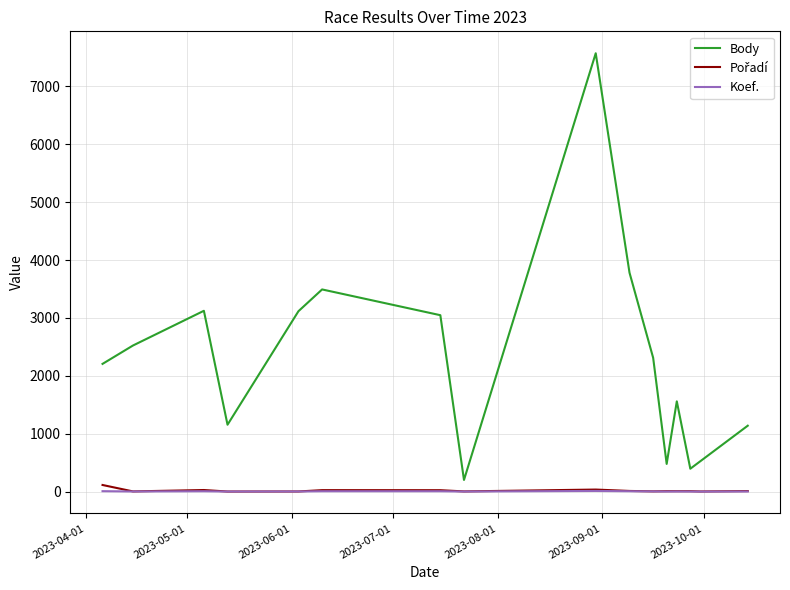

Which series has the largest total across all categories?

Body